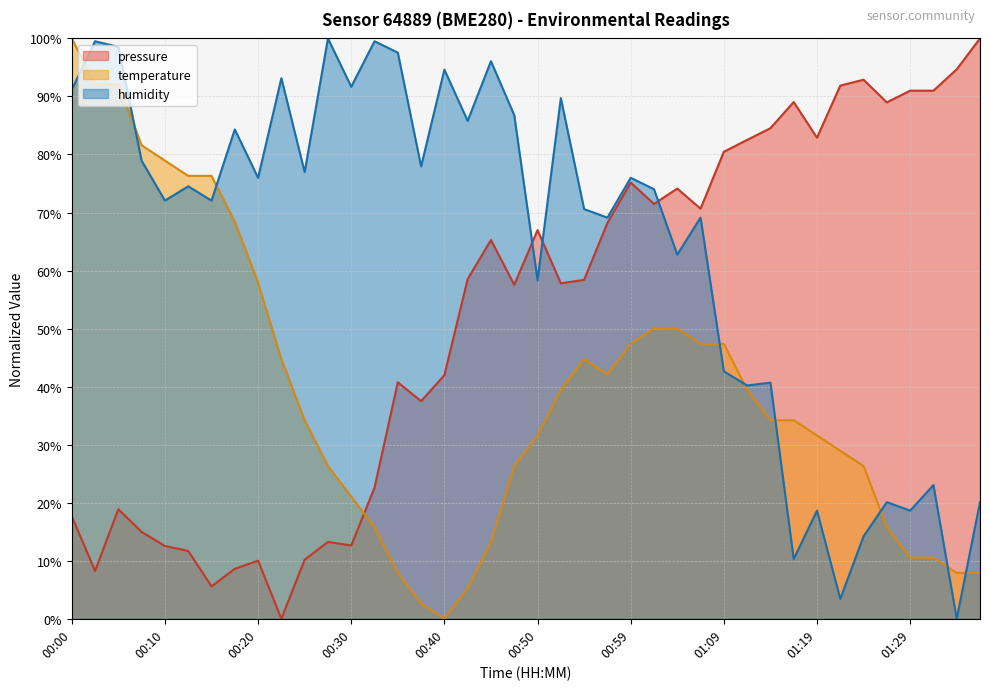

Which series has the largest range (max minus min)?

pressure